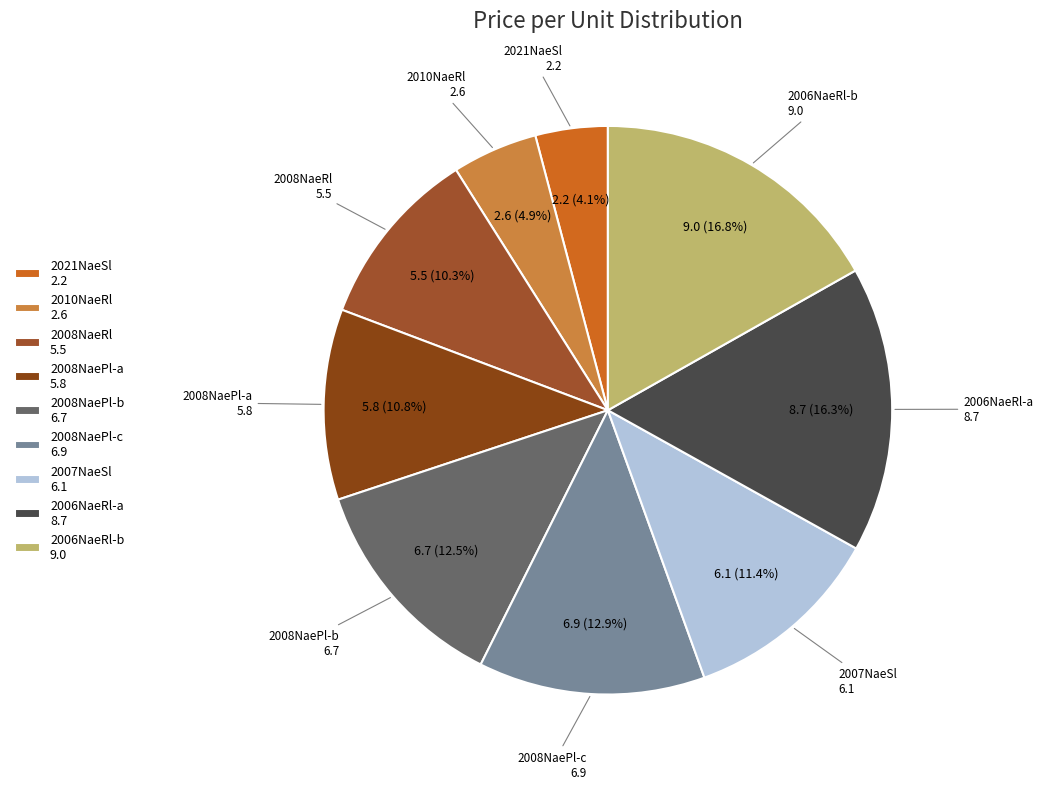

Between 2010NaeRl 2.6 and 2008NaePl-b 6.7, which is larger?

2008NaePl-b 6.7